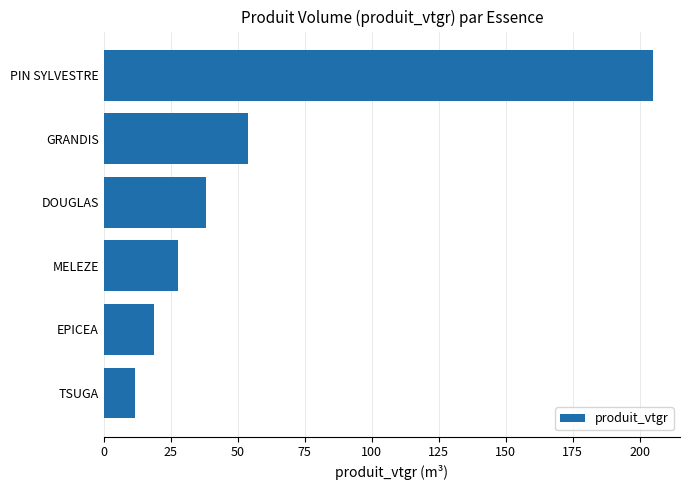

Which has a higher value, TSUGA or DOUGLAS?

DOUGLAS